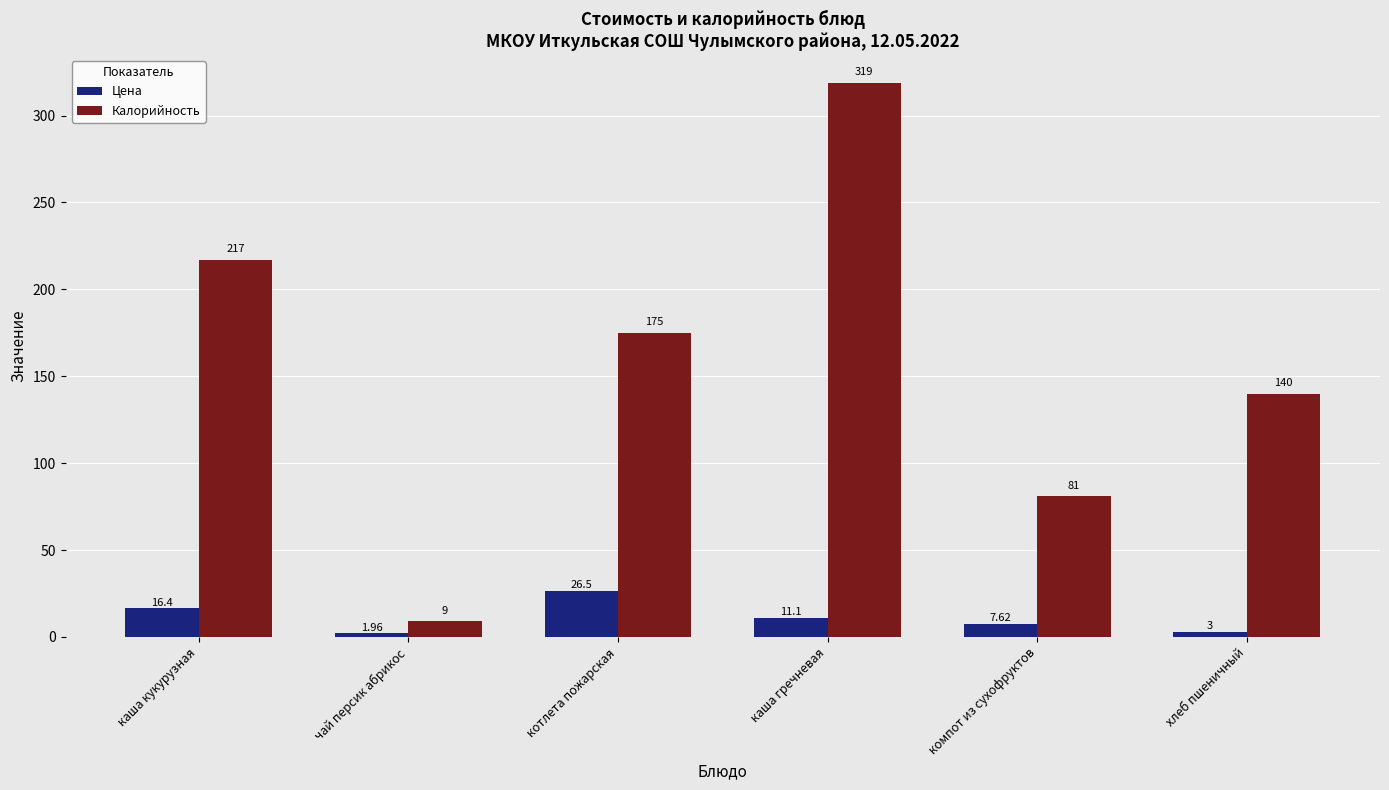

Which category has the highest value in the Калорийность series?

каша гречневая